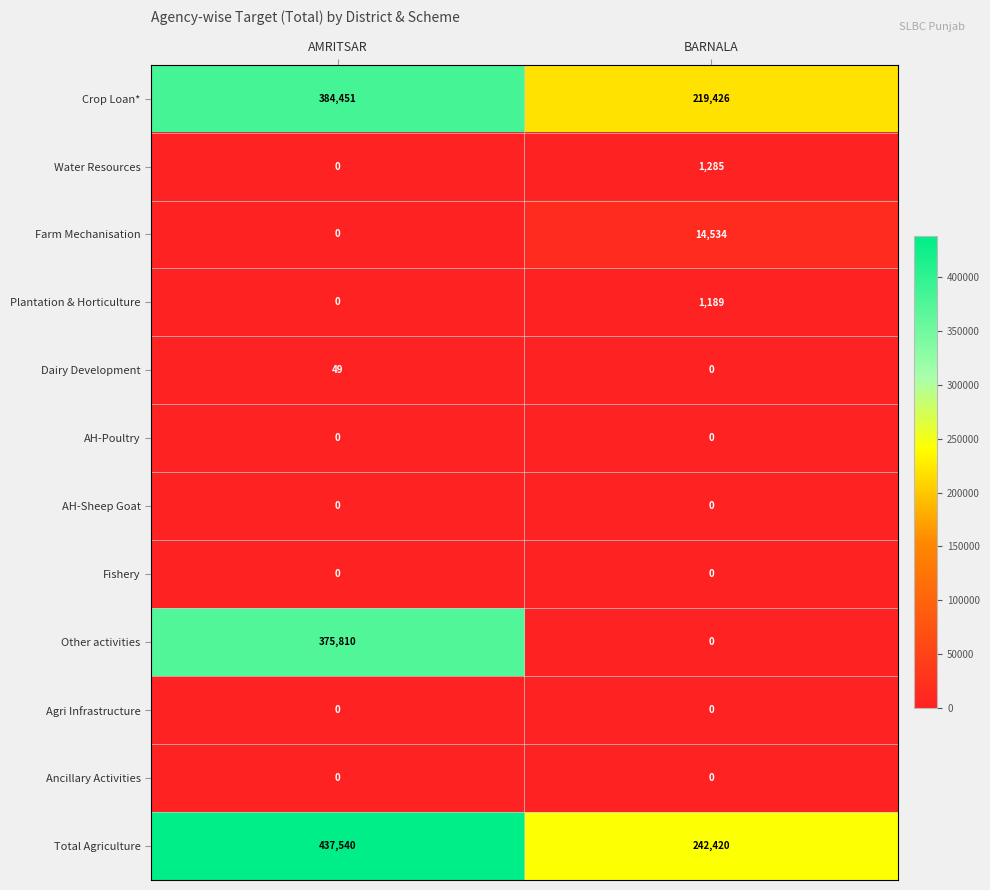

Is it true that Dairy Development equals 49 at AMRITSAR?

True